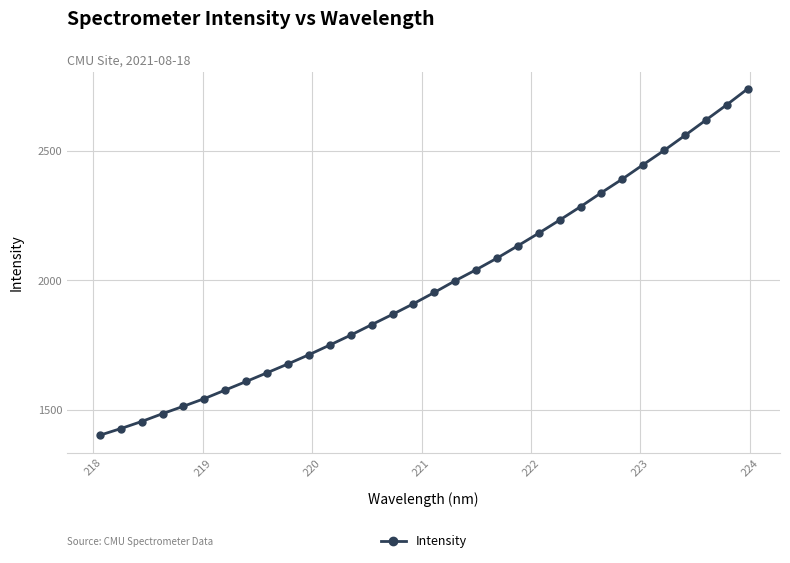

What is the value of the 11th point from the left?

1713.7